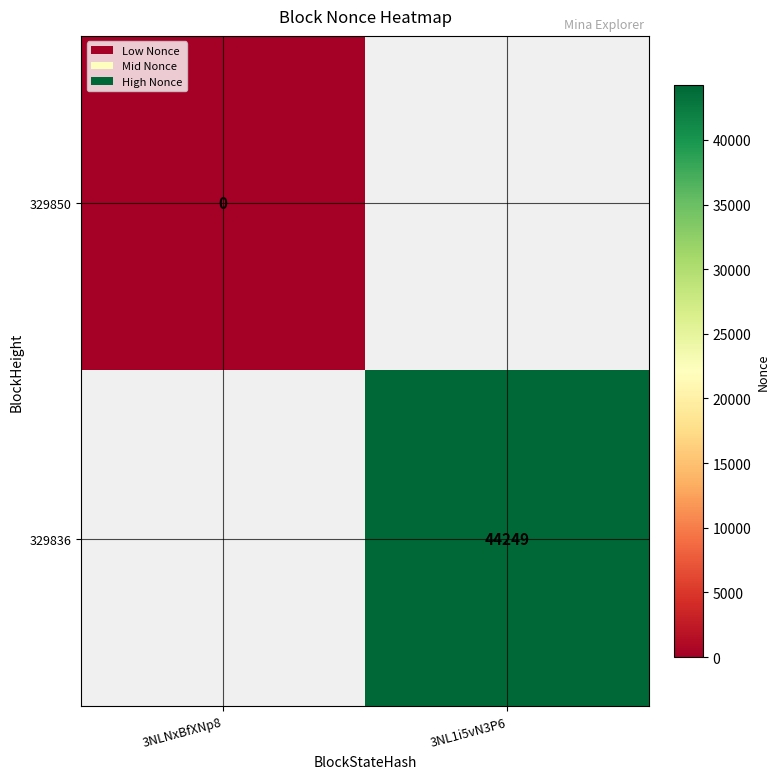

Is it true that 329836 equals 10158 at 3NL1i5vN3P6?

False